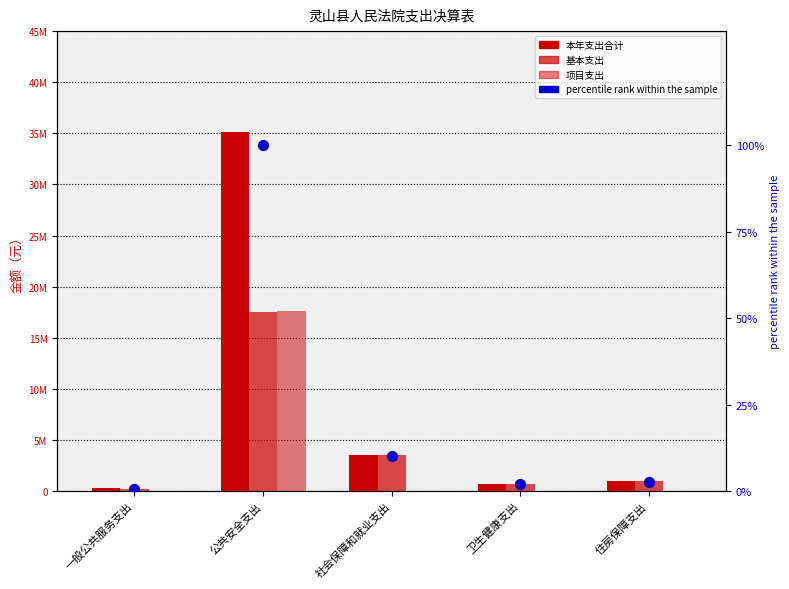

What are all the series names shown in the legend?

本年支出合计, 基本支出, 项目支出, percentile rank within the sample